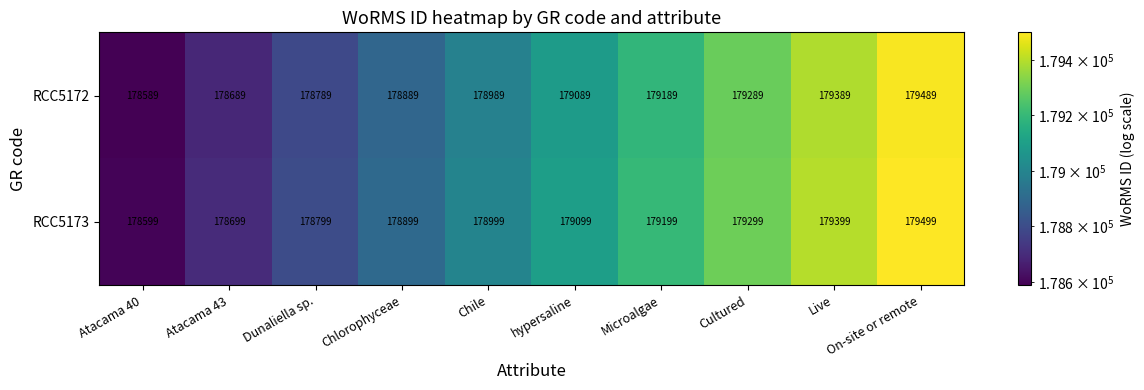

At Chile, list the series in order from smallest to largest.

RCC5172, RCC5173